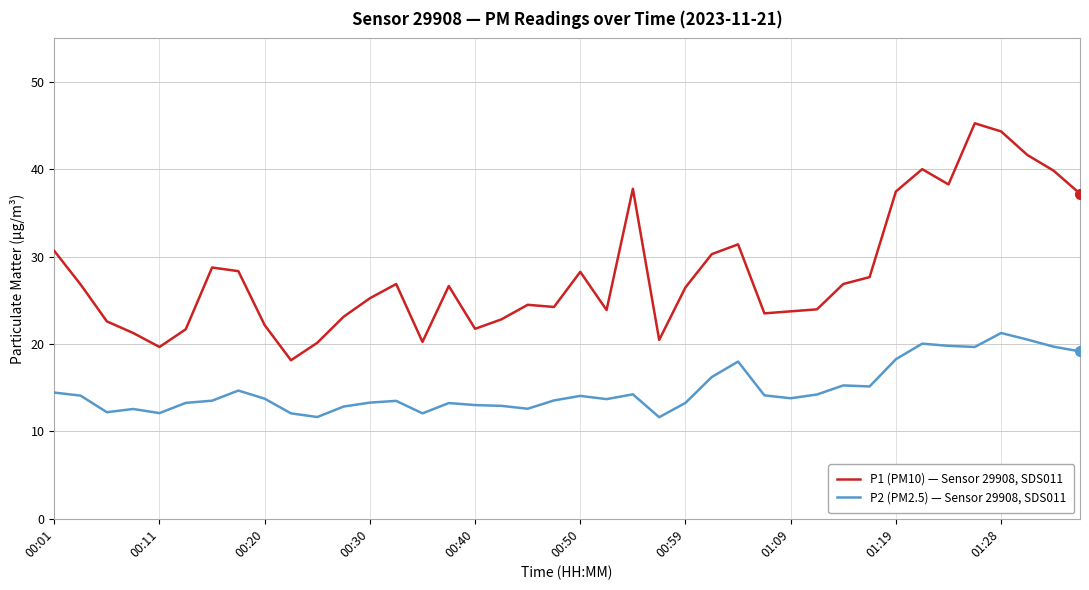

What is the smallest value displayed?

11.6